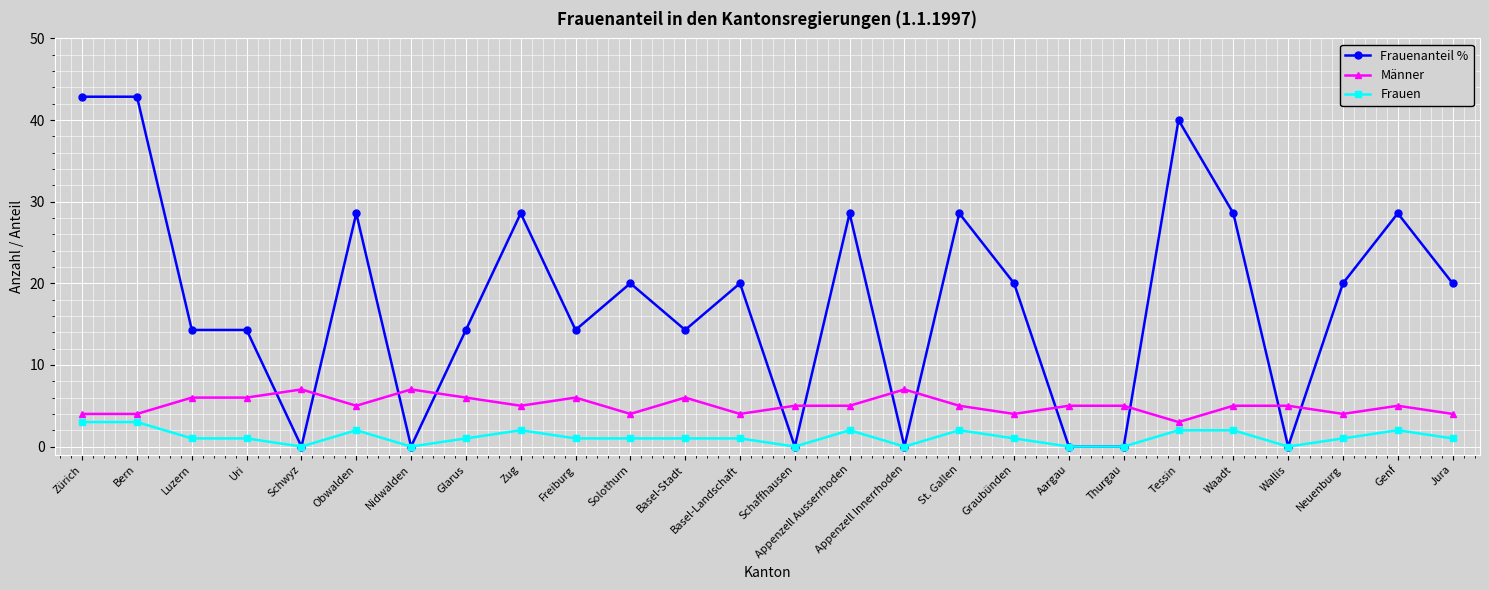

True or false: Frauen and Männer intersect in this chart.

False